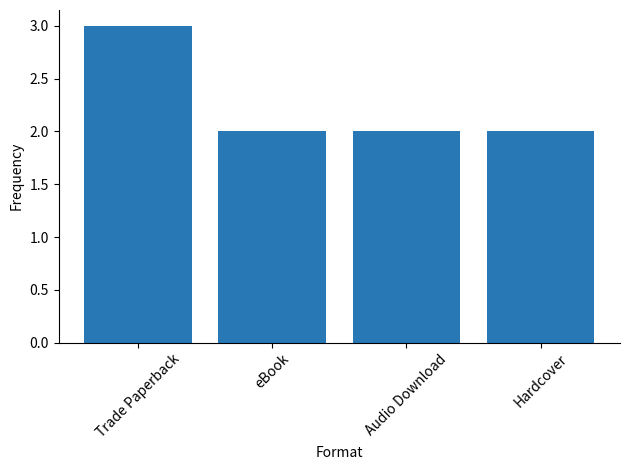

What is the label of the 4th bar from the right?

Trade Paperback